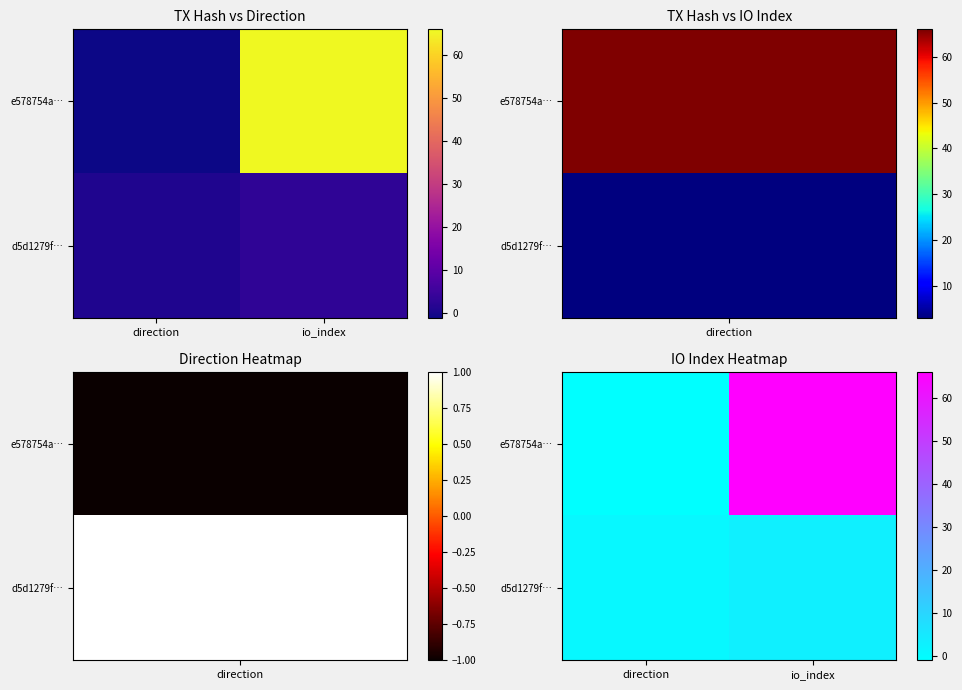

Which series changed the most between direction and io_index?

e578754a…